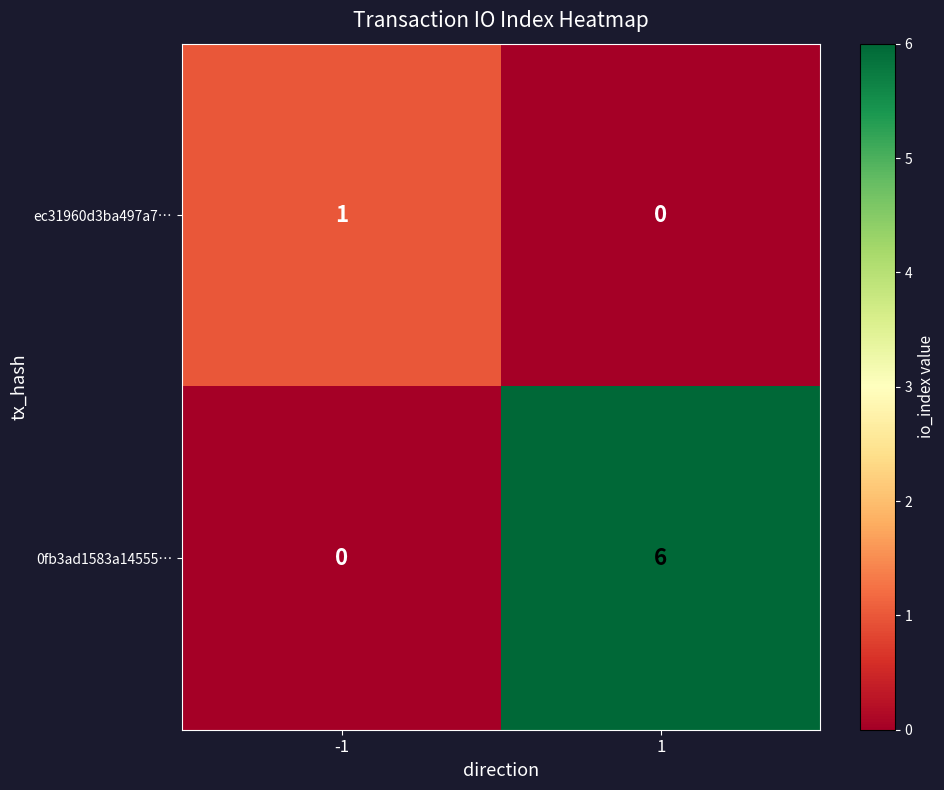

Which series has the widest spread of values?

0fb3ad1583a14555…